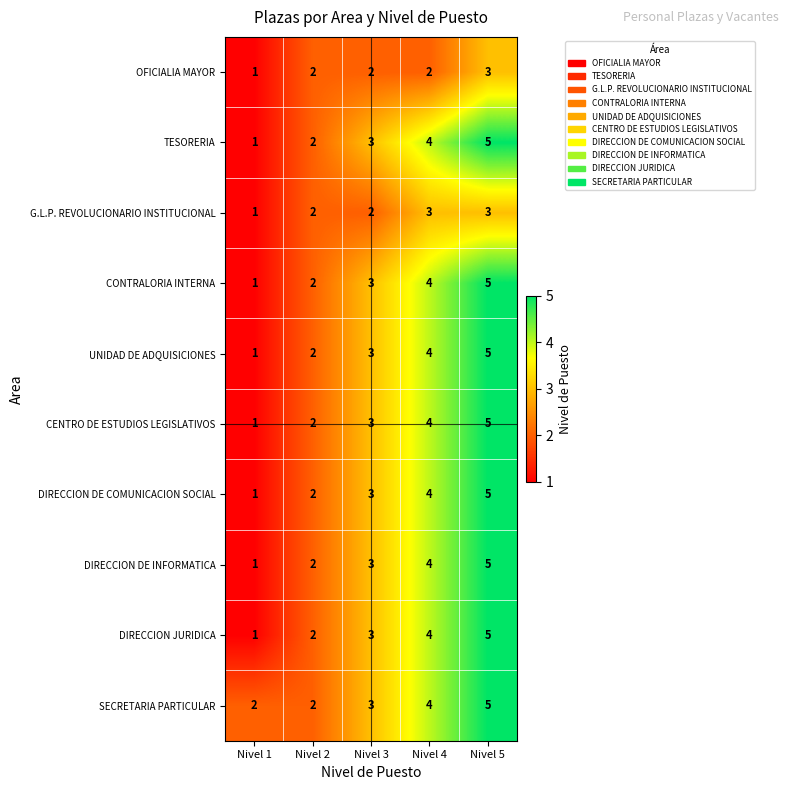

The value of OFICIALIA MAYOR at Nivel 3 is 1. True or false?

False